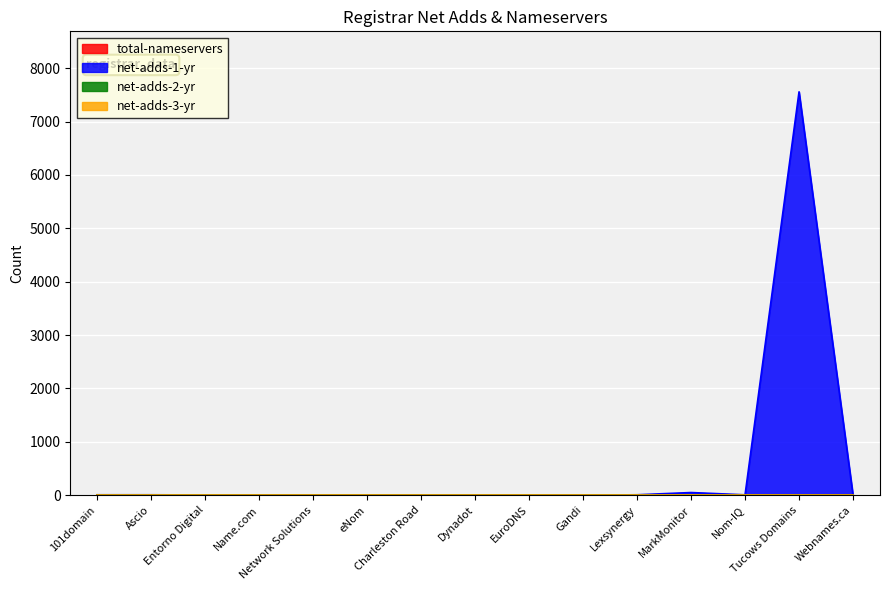

True or false: total-nameservers has more than 2 interior local peaks.

False